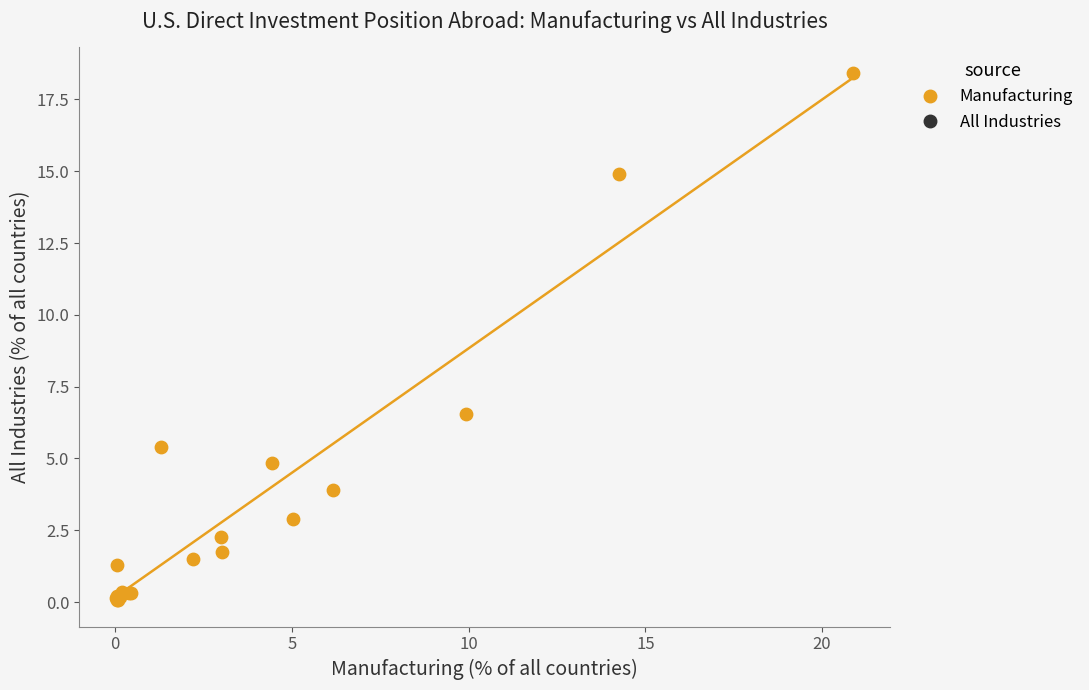

What Y value in the scatter plot is closest to 9?

6.6